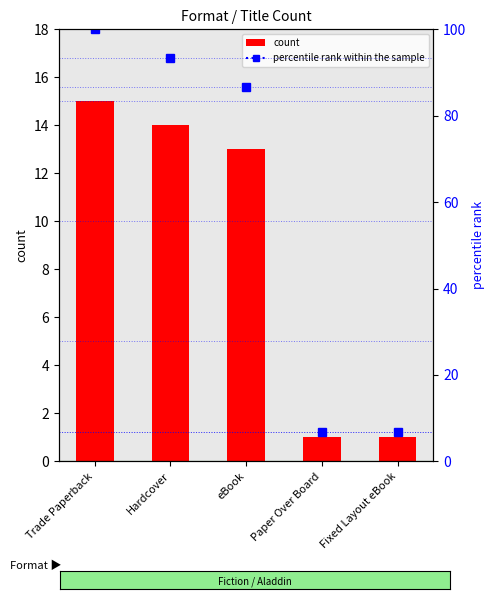

Reading left to right, what are all the values shown in this chart?

Trade Paperback=15	Hardcover=14	eBook=13	Paper Over Board=1	Fixed Layout eBook=1